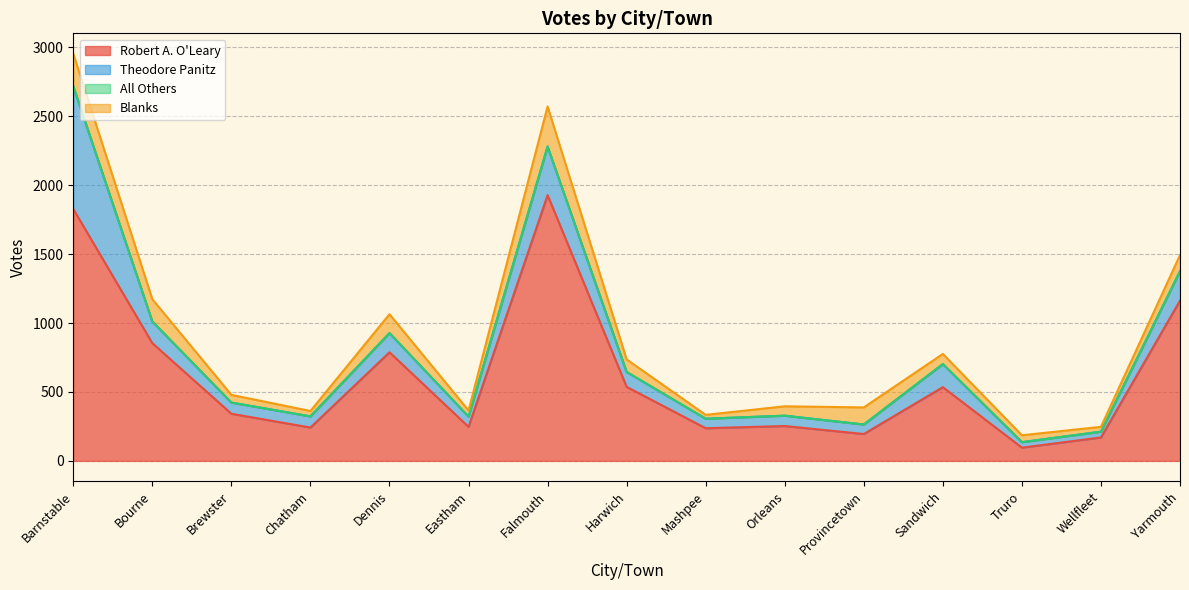

How many series are shown in this chart?

4